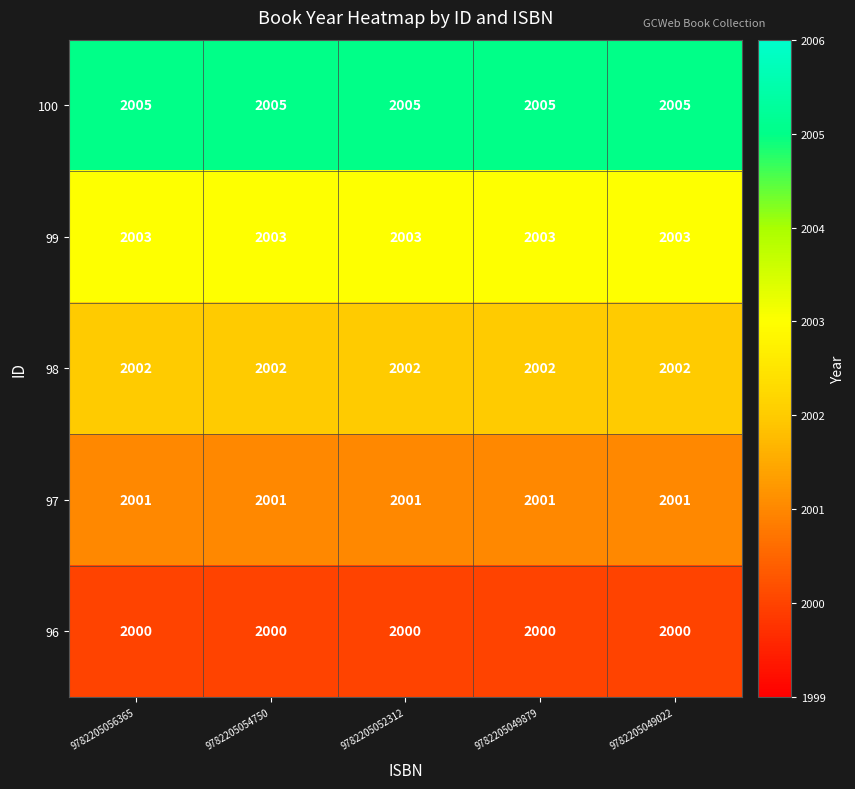

Rank the series at 9782205052312 from lowest to highest value.

96, 97, 98, 99, 100